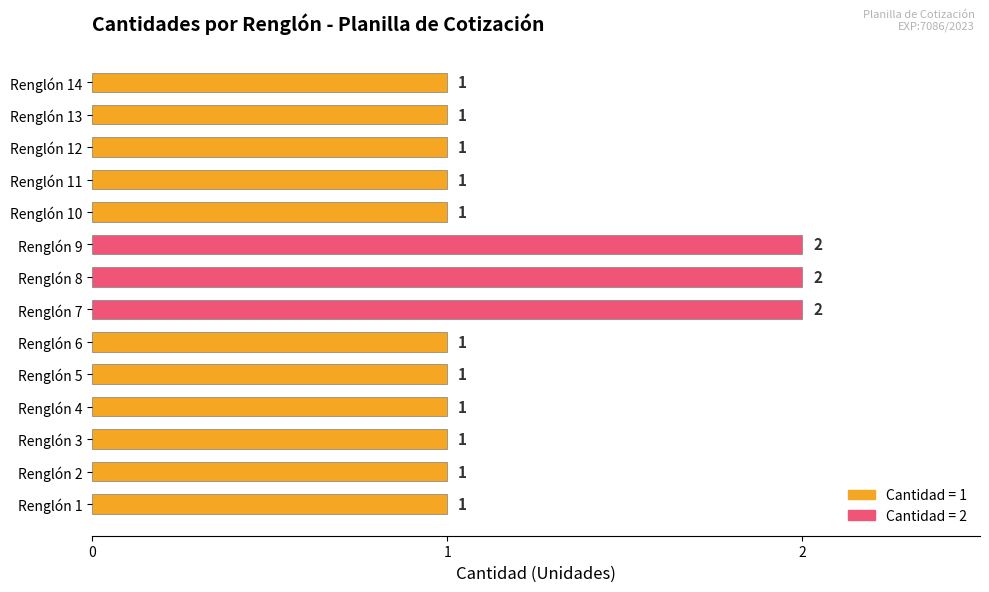

Reading top to bottom, list all the values displayed in this chart.

Renglón 14=1	Renglón 13=1	Renglón 12=1	Renglón 11=1	Renglón 10=1	Renglón 9=2	Renglón 8=2	Renglón 7=2	Renglón 6=1	Renglón 5=1	Renglón 4=1	Renglón 3=1	Renglón 2=1	Renglón 1=1